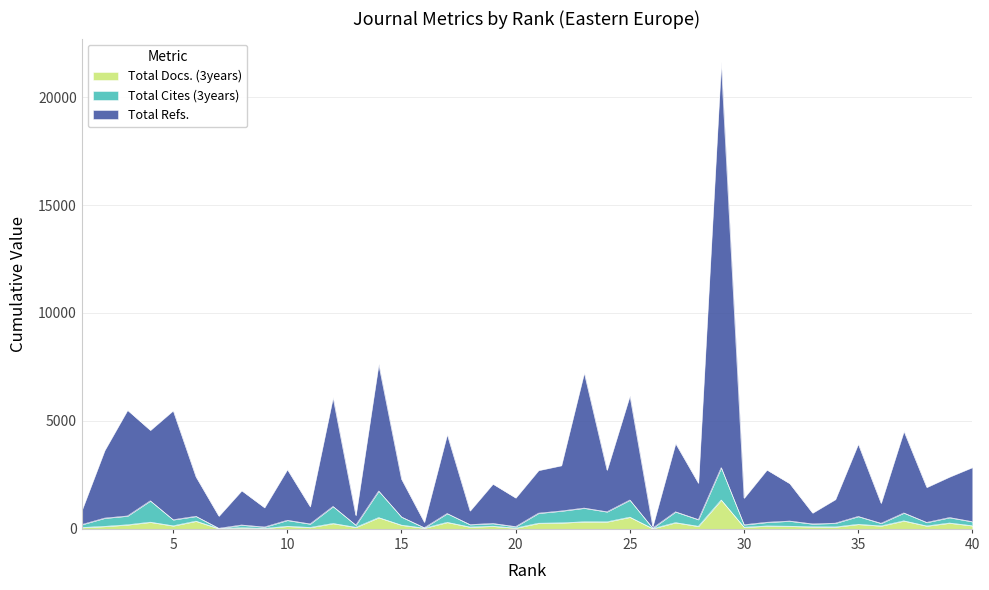

The value of Total Refs. at 7 is 253. True or false?

False